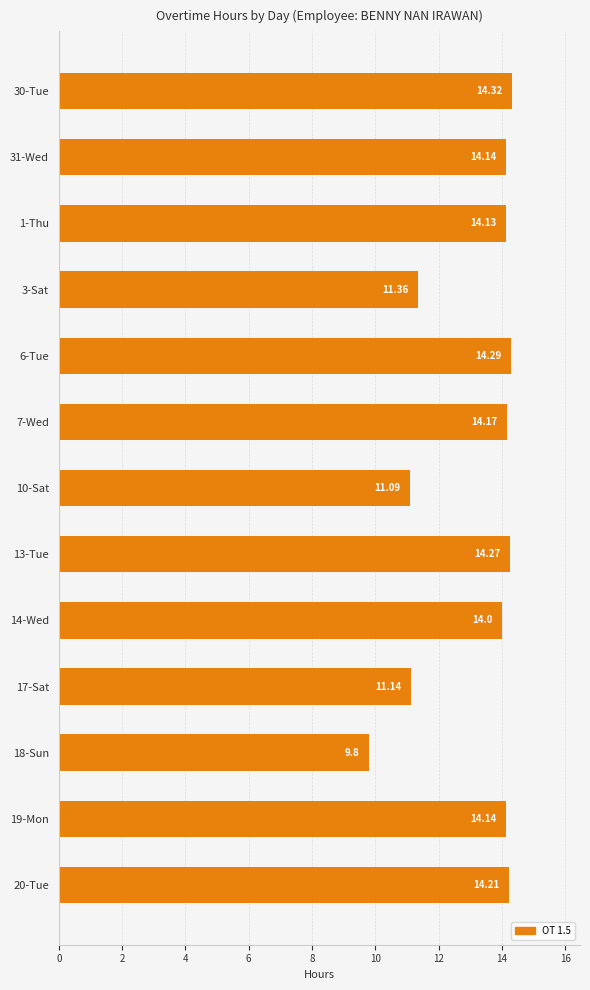

What is the smallest value displayed?

9.8